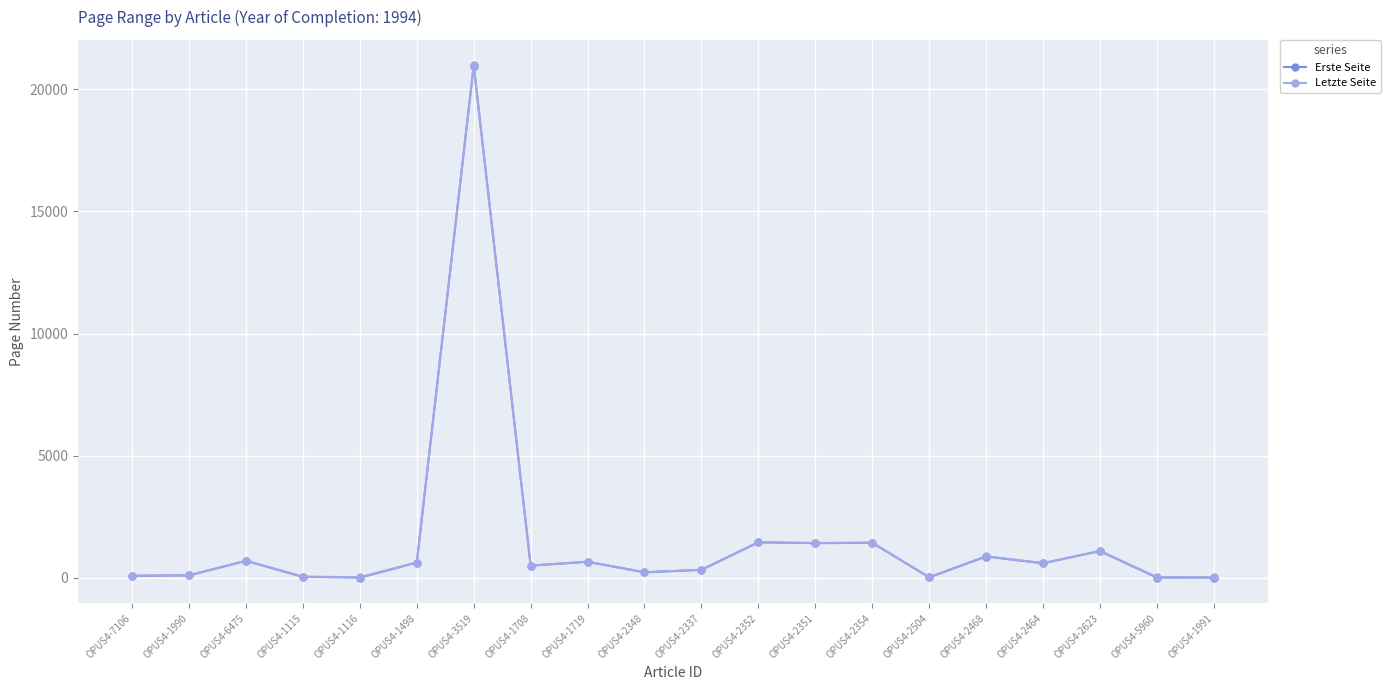

The Letzte Seite series shows 82 at OPUS4-7106. True or false?

True